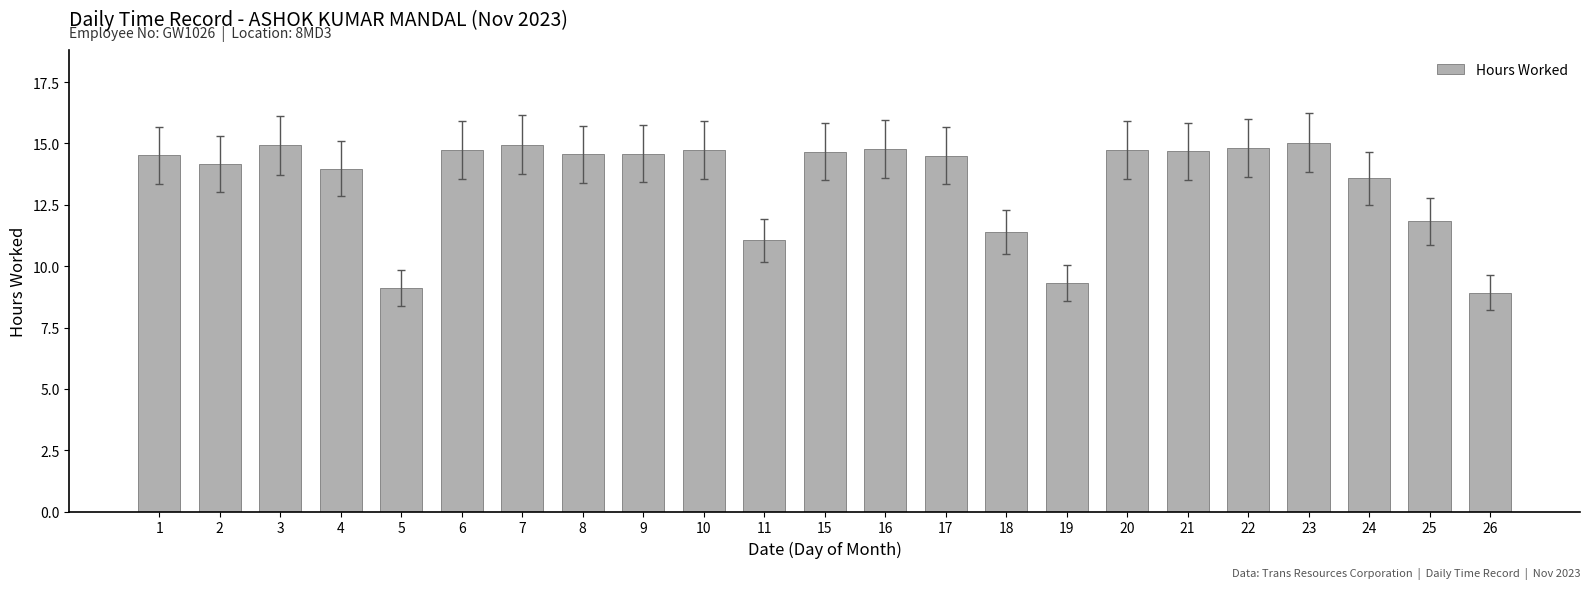

What is the ratio of the value at 11 to the value at 21?

0.8